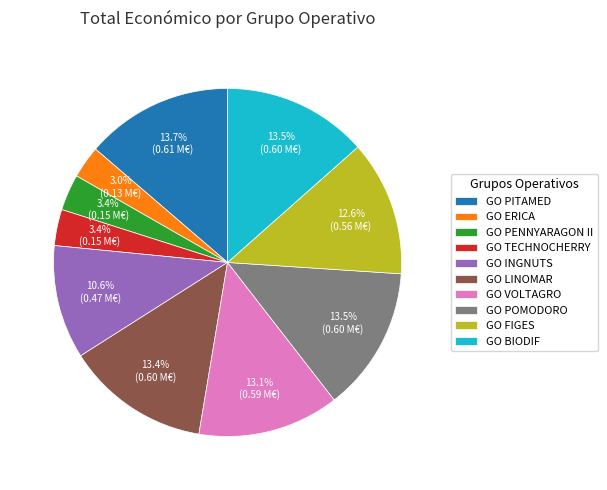

What is the ratio of the value at GO PENNYARAGON II to the value at GO VOLTAGRO?

0.3